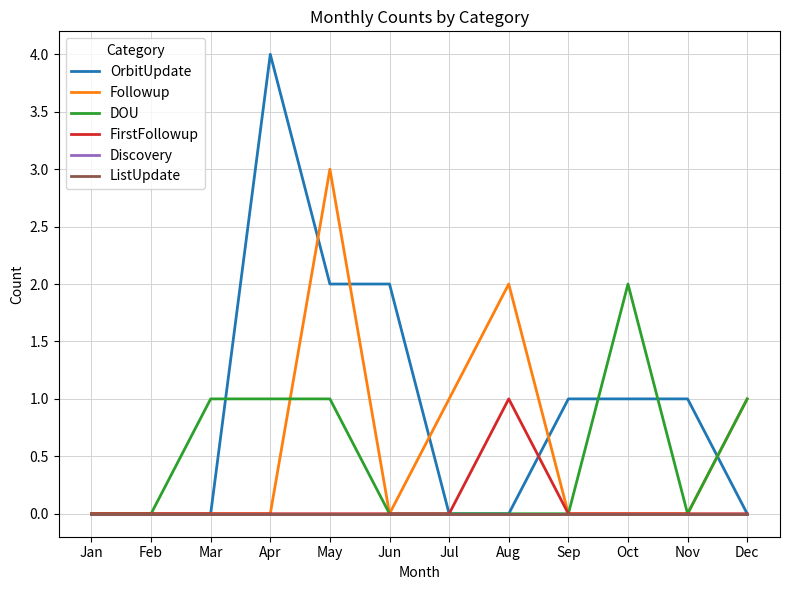

Is this an area chart (filled region under the line)?

No